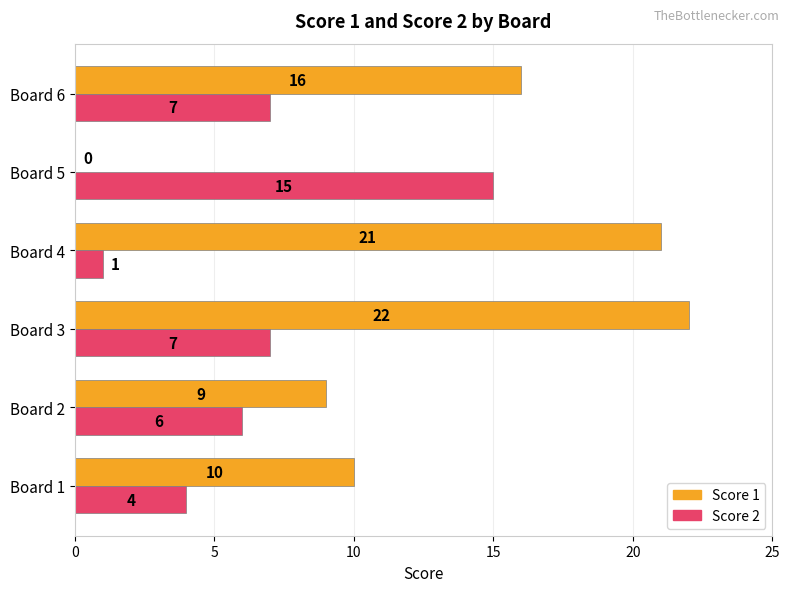

Where is Score 1 nearest to the value 11?

Board 1